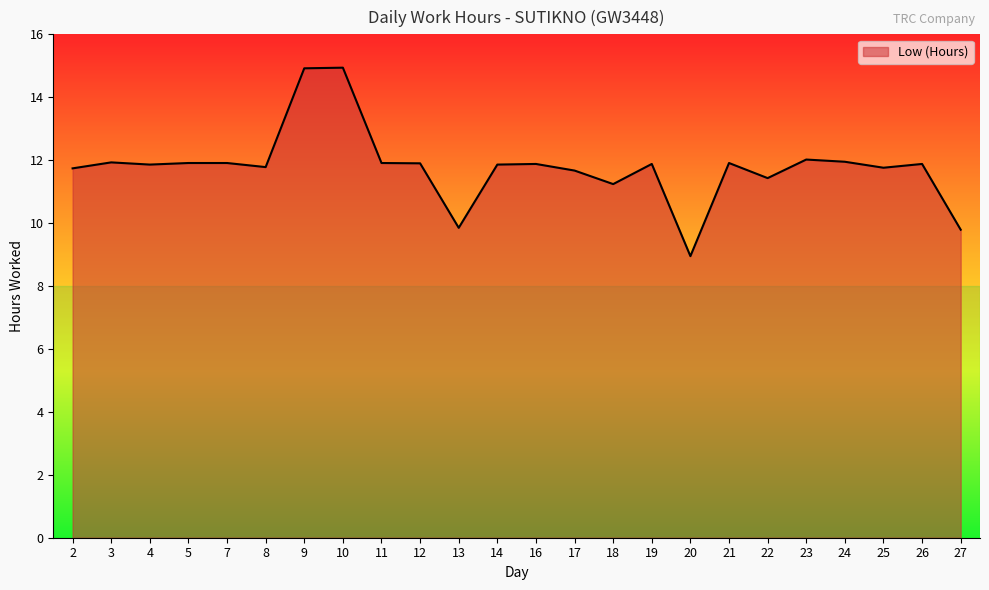

What is the difference between the values at 9 and 16?

3.0